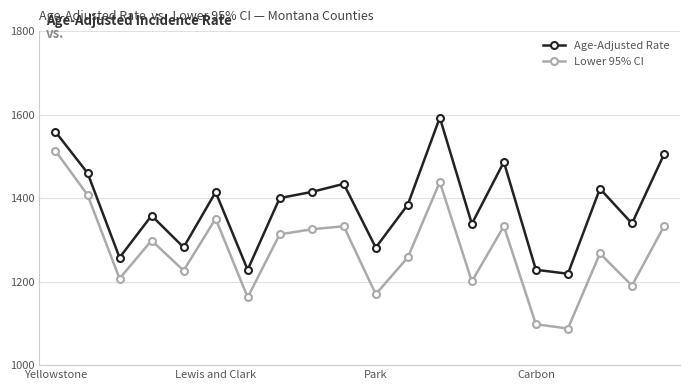

At how many categories does at least one series exceed 1241?

17